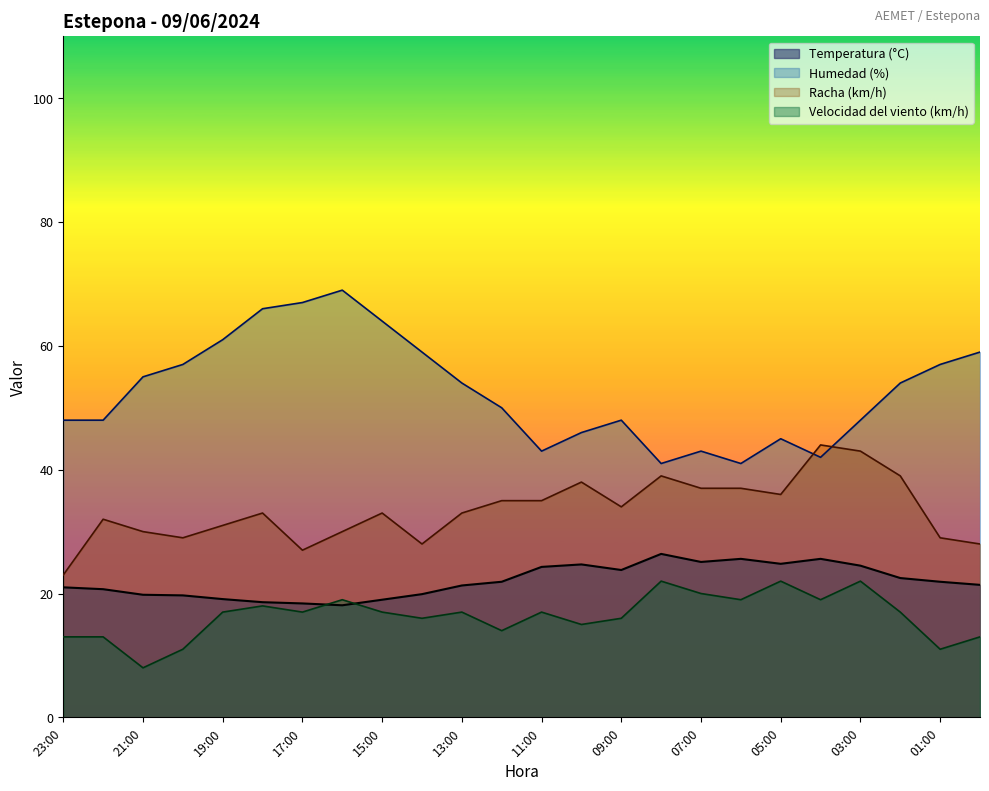

What is the average value of the Velocidad del viento (km/h) series?

16.4